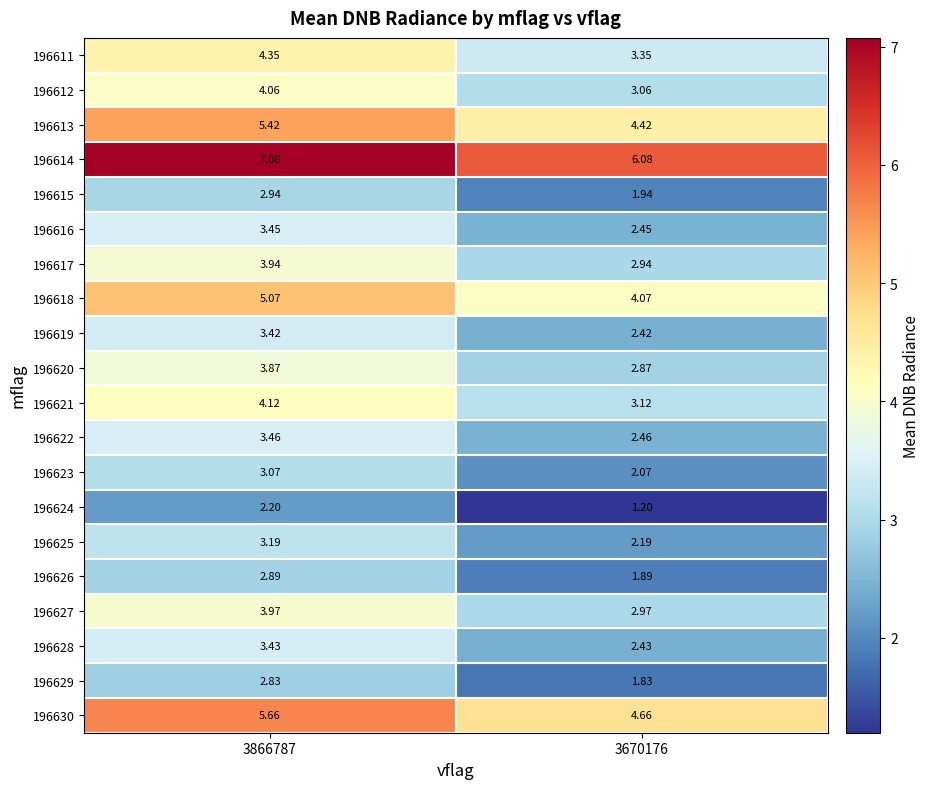

Between 3866787 and 3670176, which series saw the biggest shift?

196611